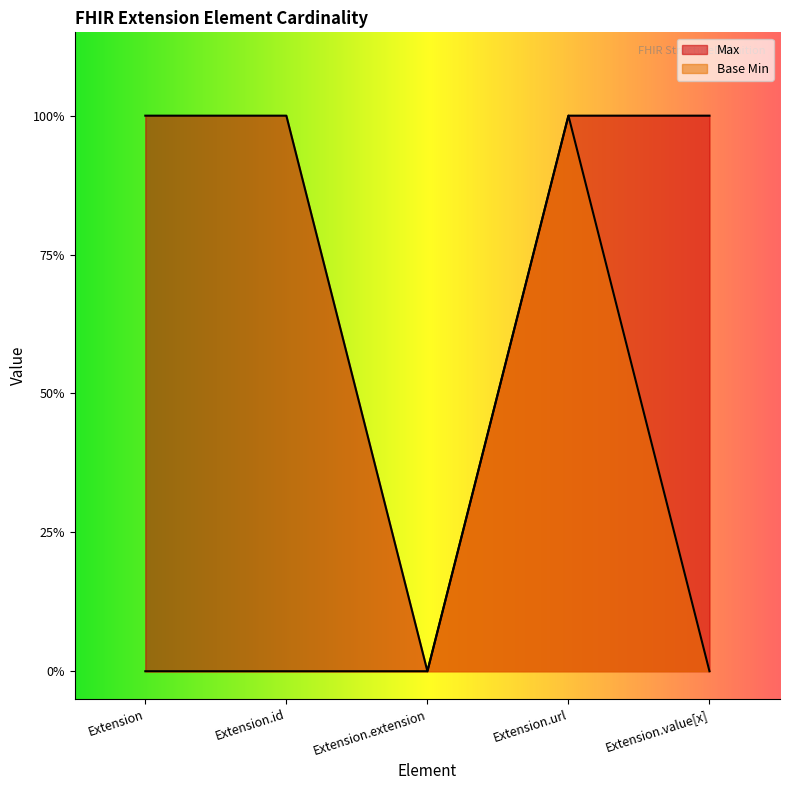

Reading left to right, what are all the values shown in this chart?

Max: Extension=1	Extension.id=1	Extension.extension=0	Extension.url=1	Extension.value[x]=1
Base Min: Extension=0	Extension.id=0	Extension.extension=0	Extension.url=1	Extension.value[x]=0